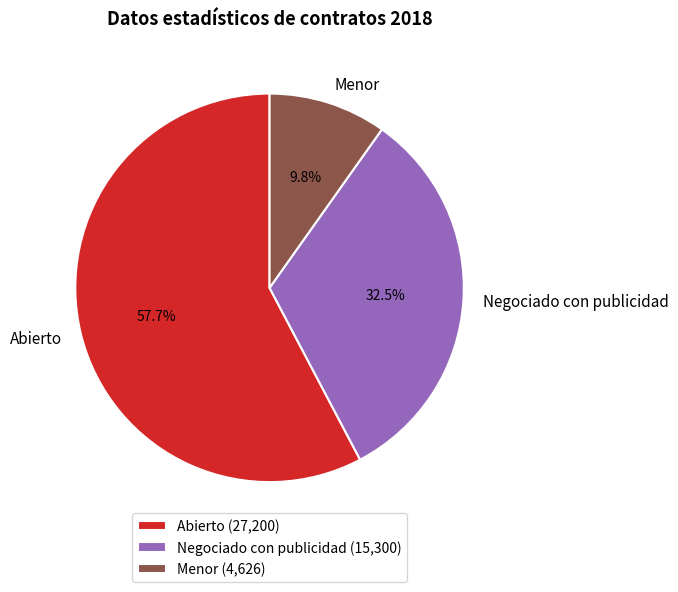

To the nearest percent, what is the average slice percentage?

33%